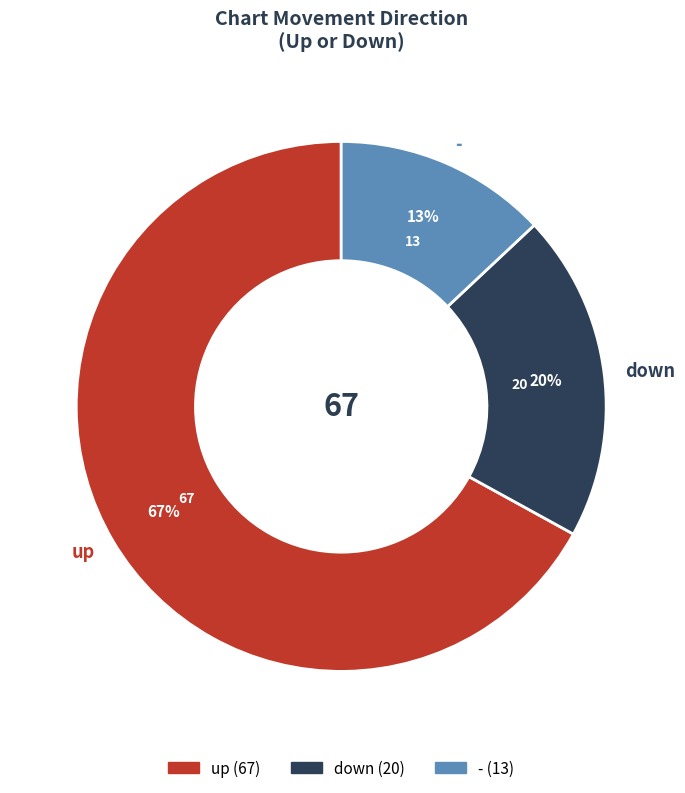

Rank the categories by value from lowest to highest.

-, down, up